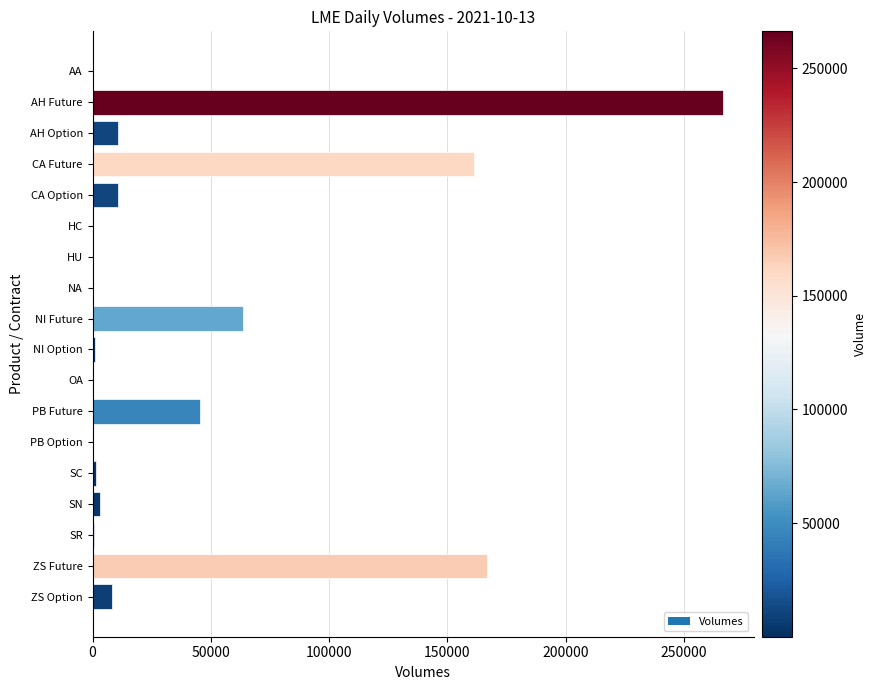

True or false: the data shows 63520 at NI Future.

True